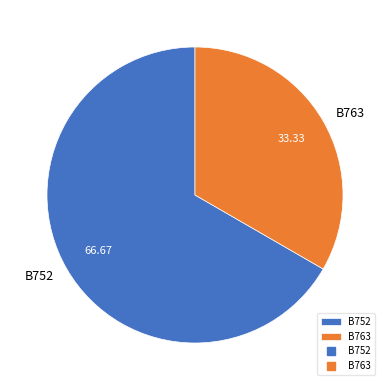

Count the number of slices in the pie.

2